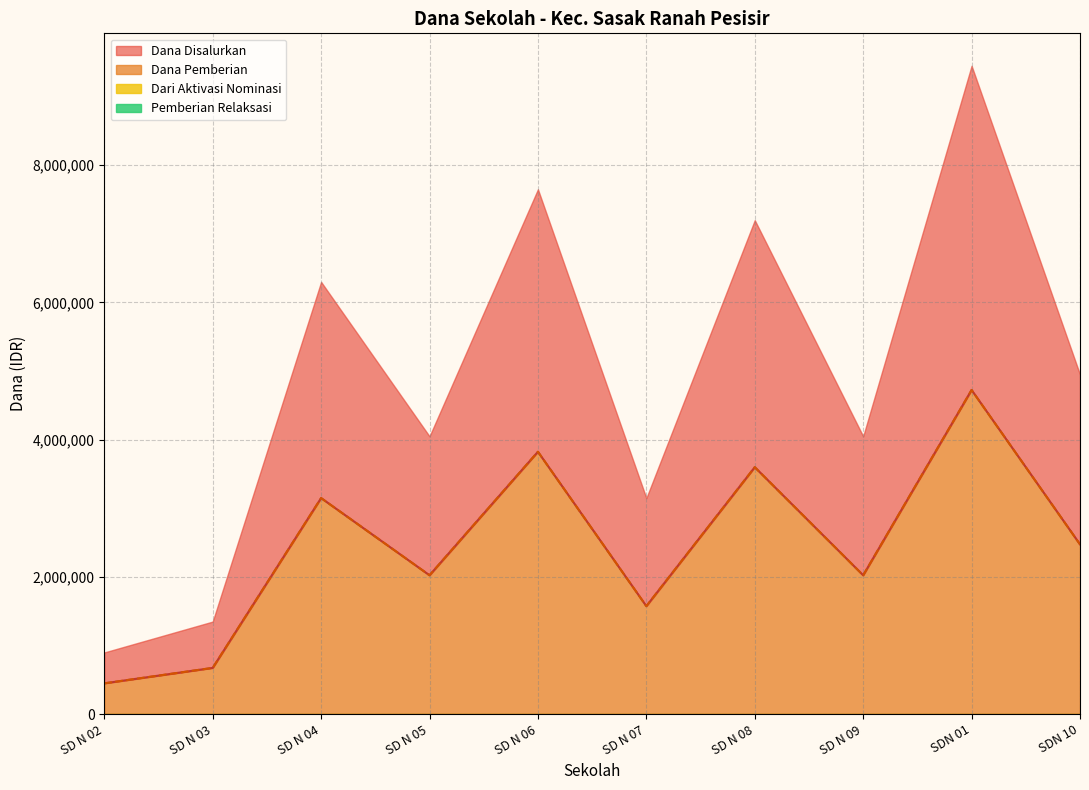

What is the value of the Dana Disalurkan point at the 10th from the left?

2475000